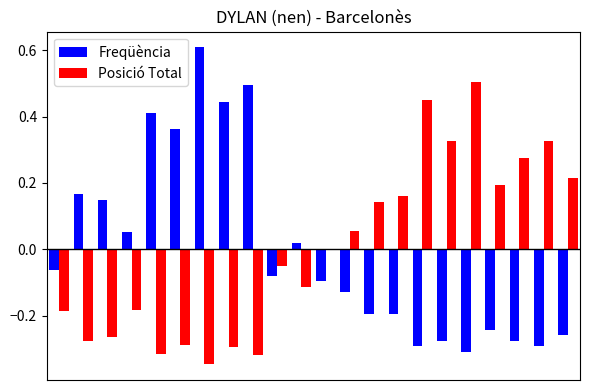

What is the difference between the second highest and second lowest values in the Posició Total series?

0.8